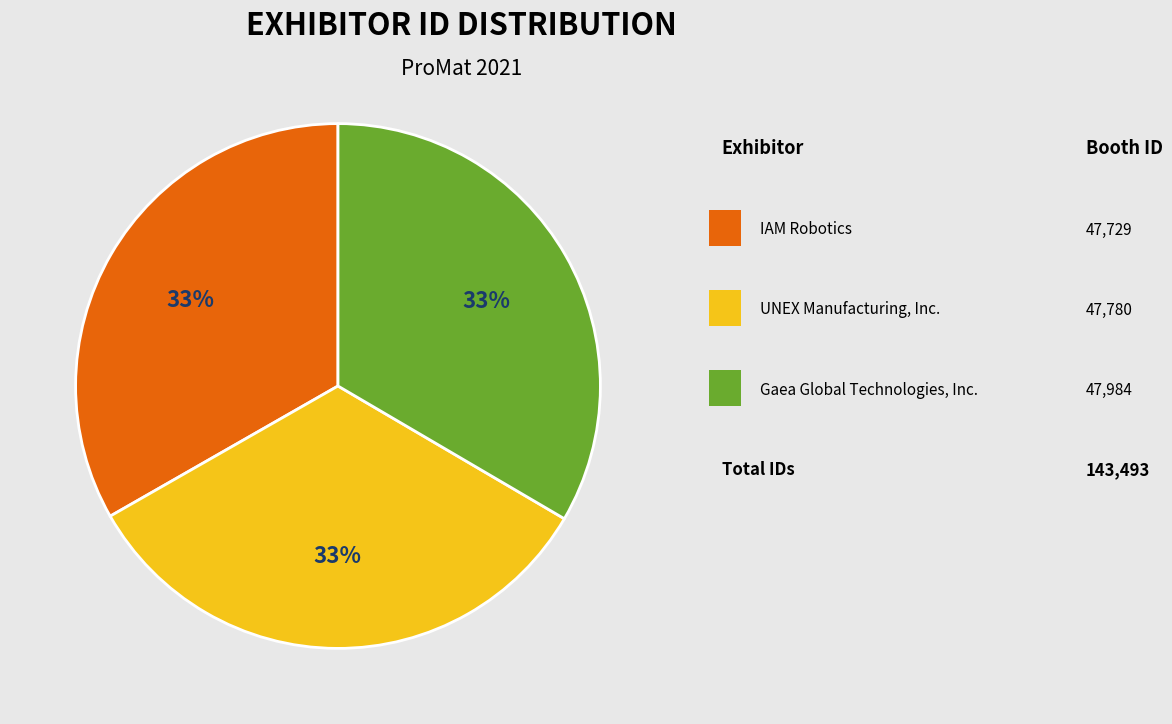

Is there any slice that represents more than half of the pie?

No